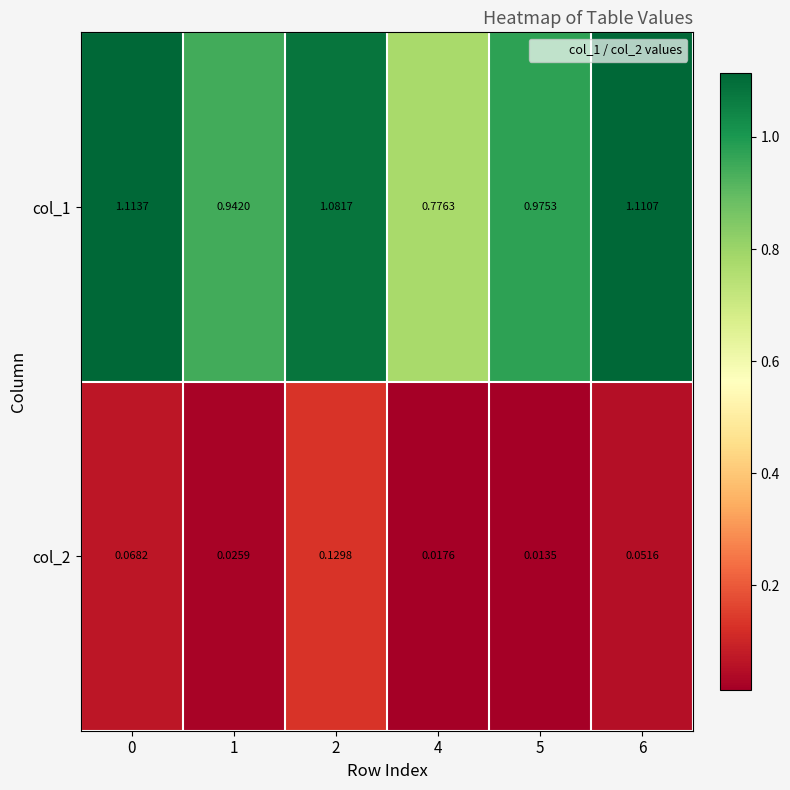

Reading right to left, transcribe all the data shown in this chart.

col_1: 6=1.1	5=1.0	4=0.8	2=1.1	1=0.9	0=1.1
col_2: 6=0.1	5=0.0	4=0.0	2=0.1	1=0.0	0=0.1